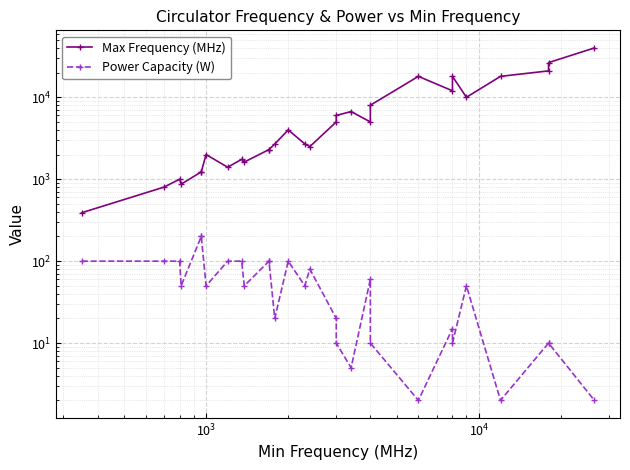

True or false: Power Capacity (W) and Max Frequency (MHz) intersect in this chart.

False